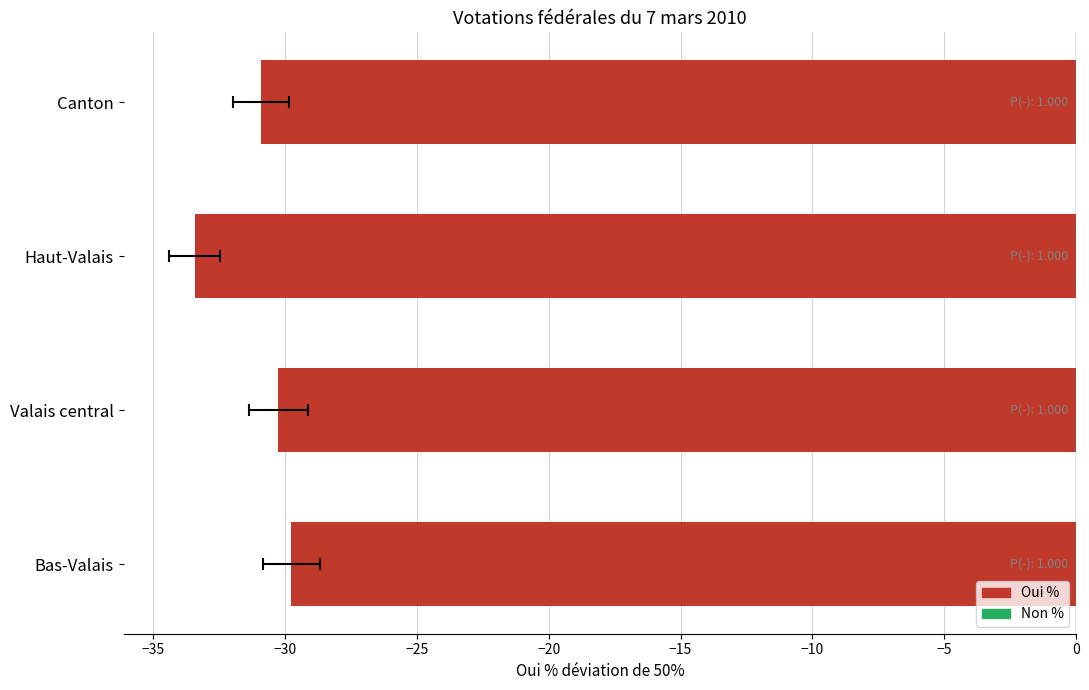

Reading left to right, transcribe all the data shown in this chart.

Bas-Valais=-29.8	Valais central=-30.3	Haut-Valais=-33.4	Canton=-30.9